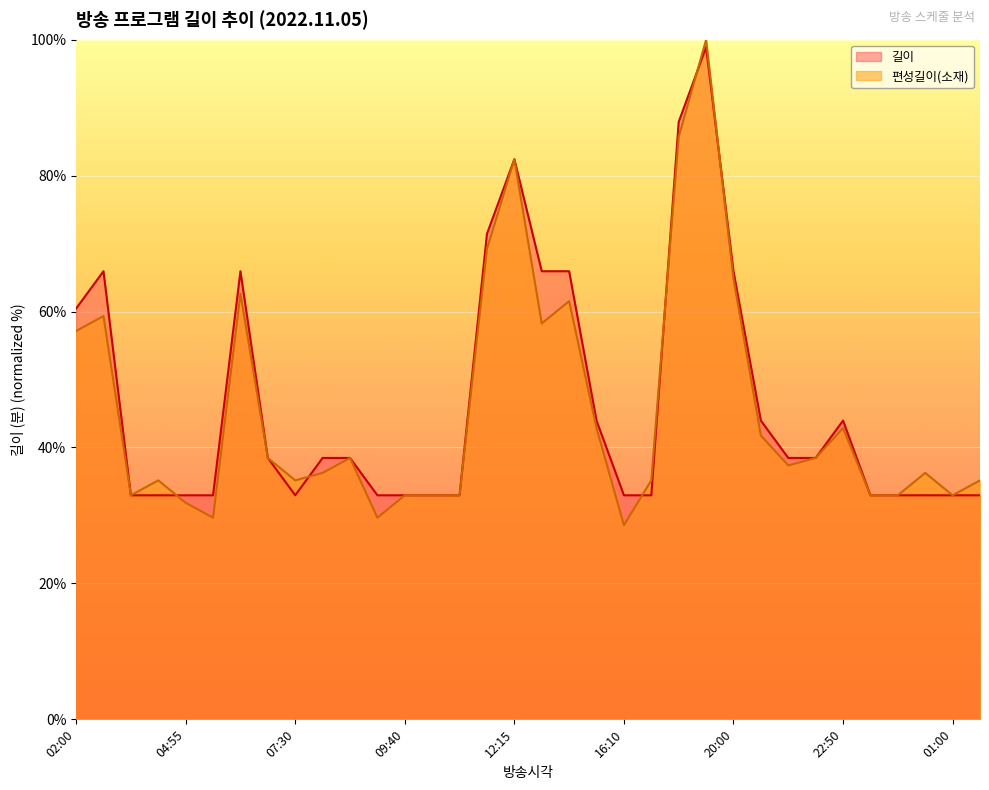

Rank the series by their maximum value, from lowest to highest.

길이, 편성길이(소재)